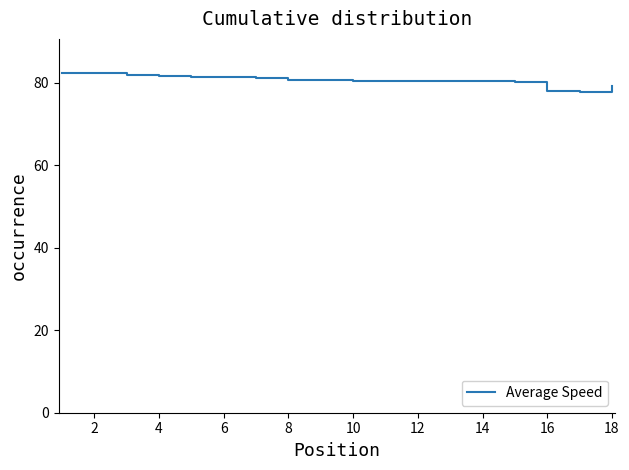

What is the minimum value shown in the chart?

77.7